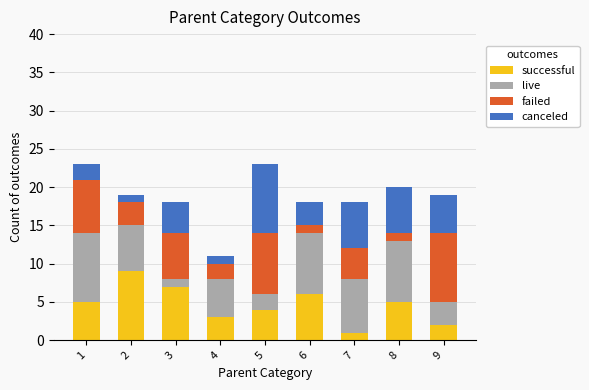

At which label does successful reach its minimum?

7